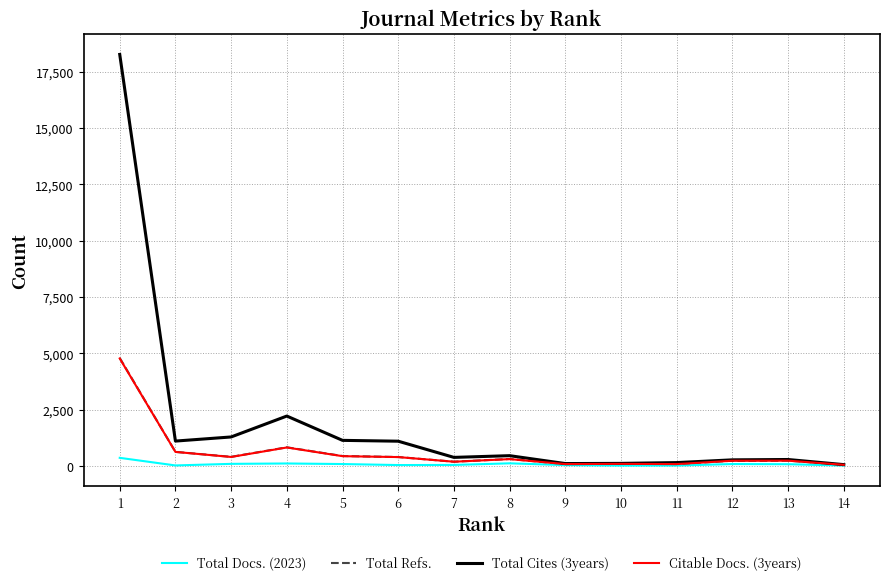

Which series has the largest range (max minus min)?

Total Cites (3years)